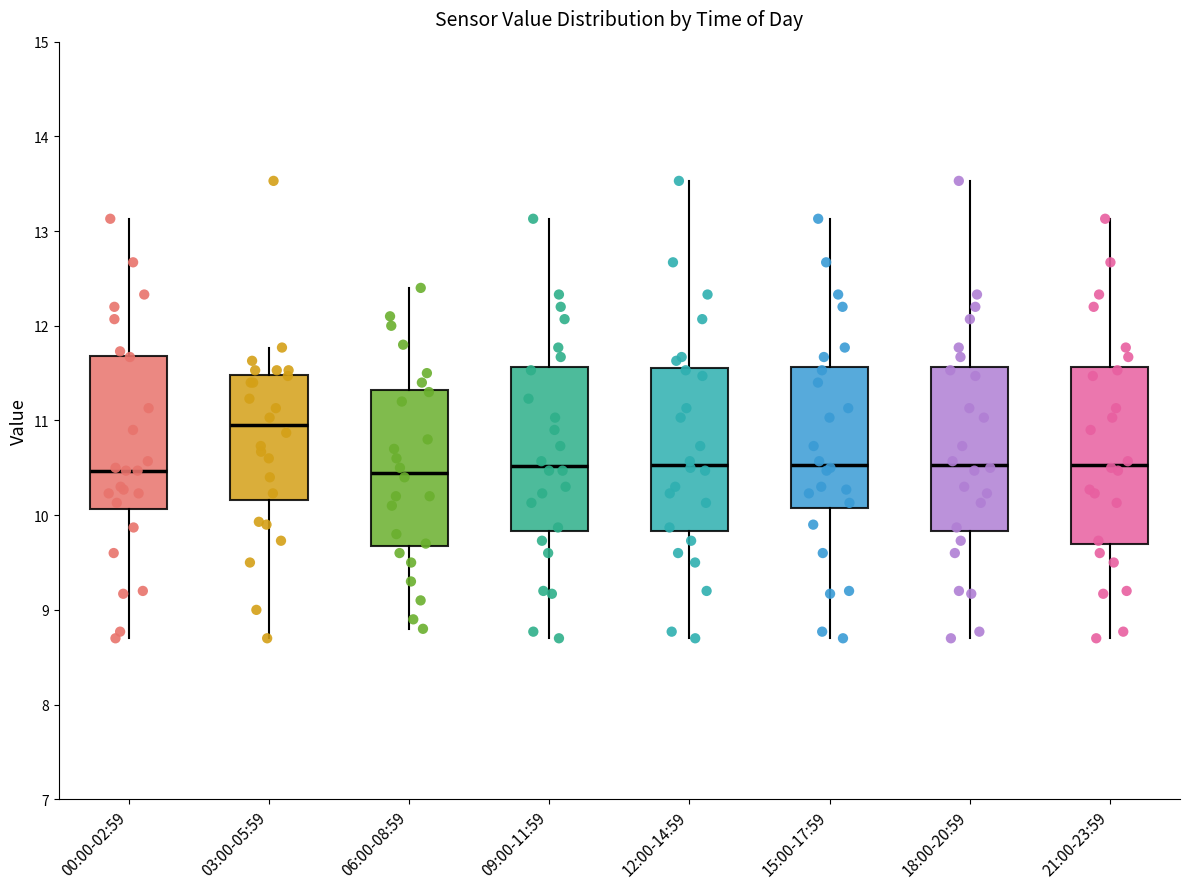

Comparing the boxes themselves (not the whiskers), which one is the tallest?

21:00-23:59